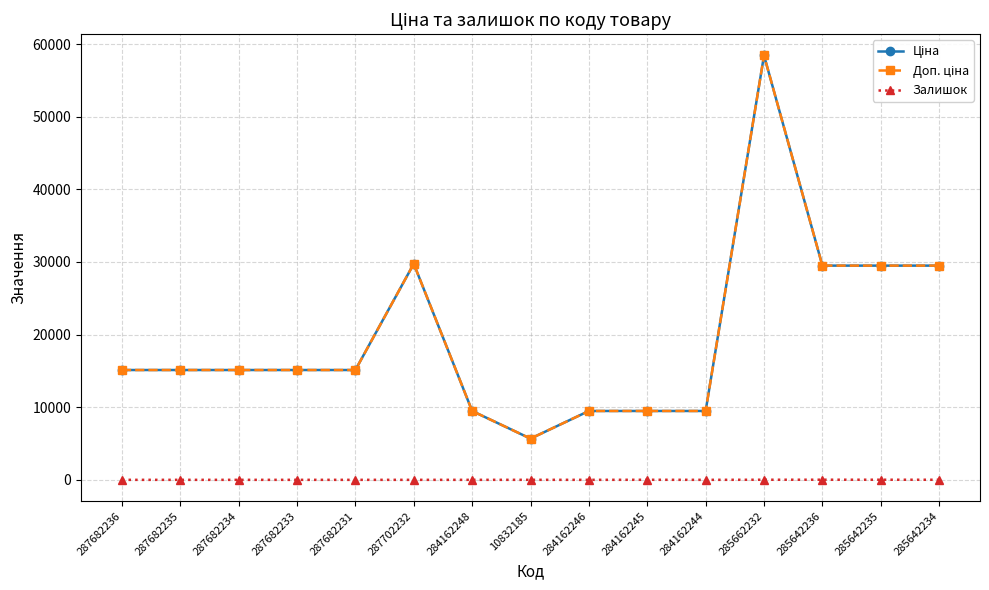

Is this an area chart (filled region under the line)?

No